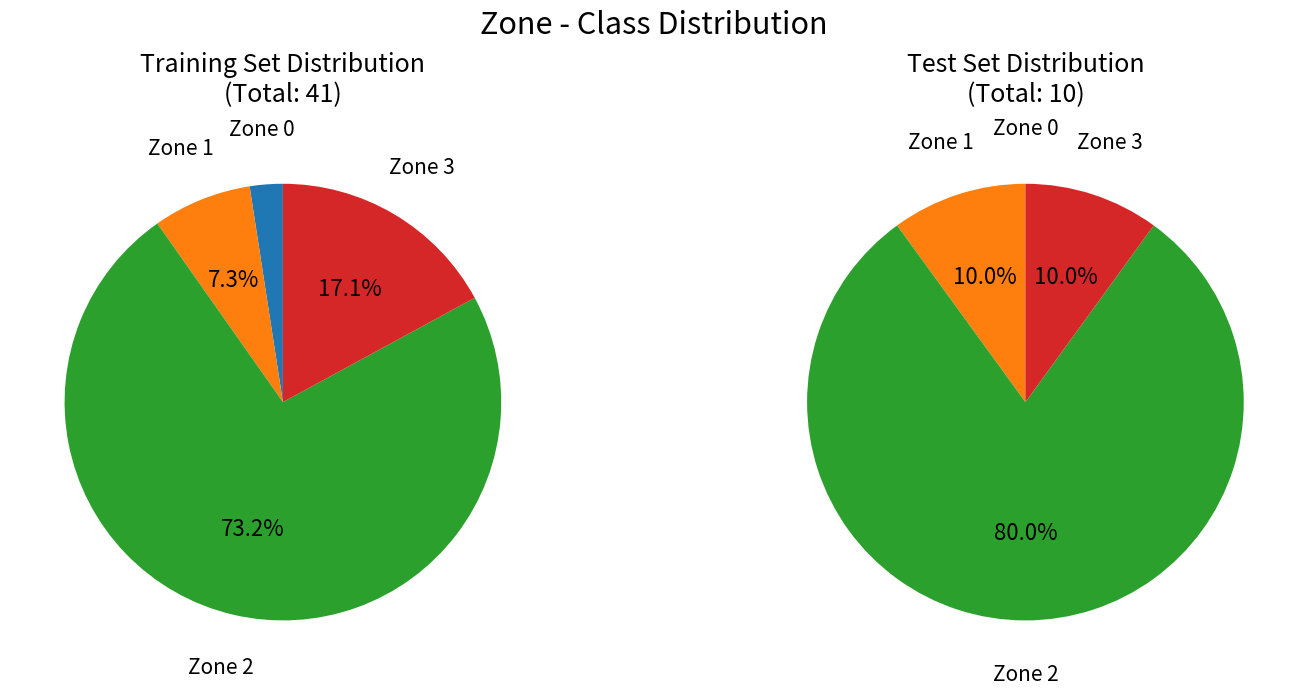

What is the smallest slice in the pie chart?

Zone 0